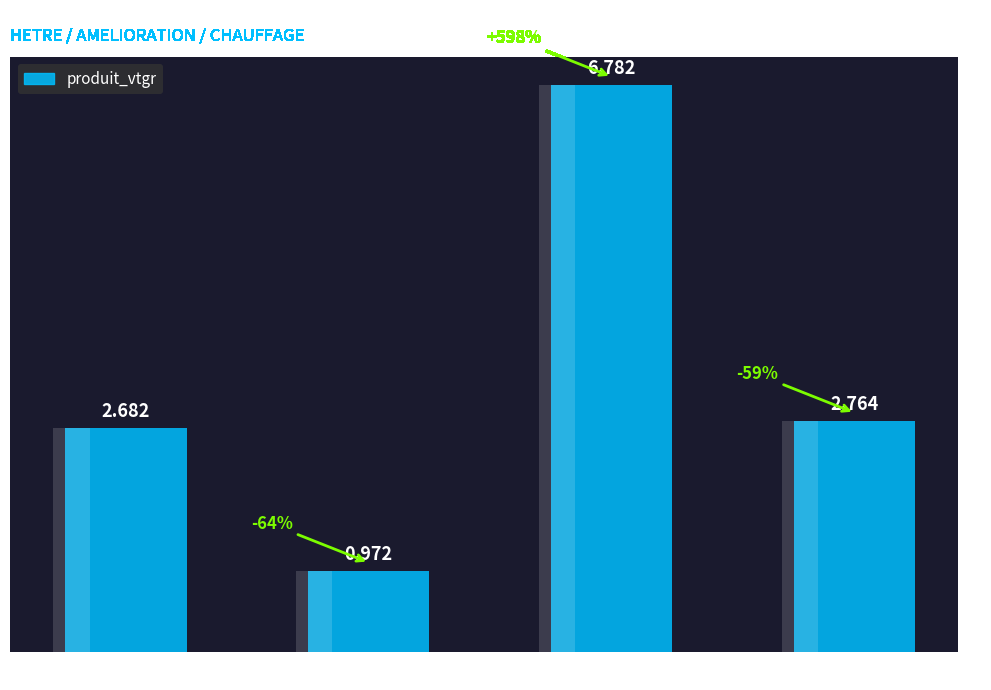

What is the value of the 3rd bar from the left?

6.8